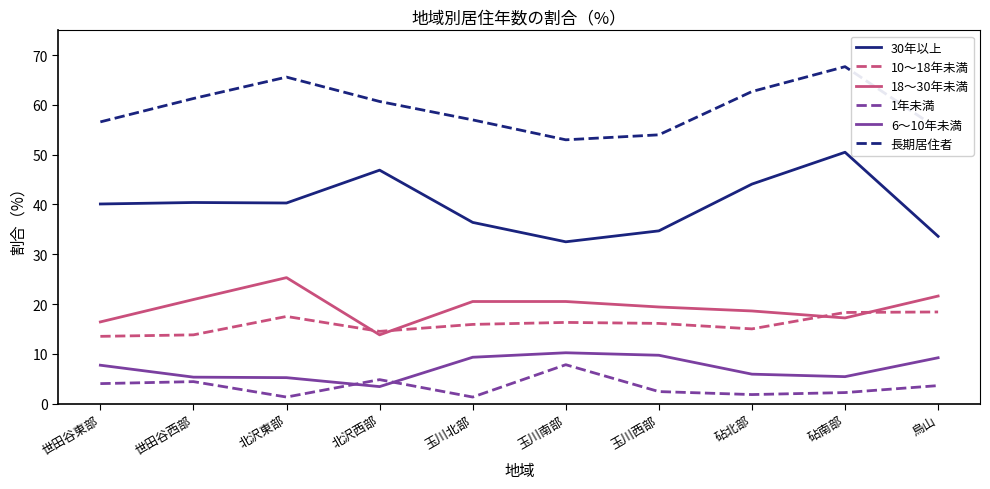

What is the difference between the 18～30年未満 values at 砧南部 and 世田谷西部?

3.7